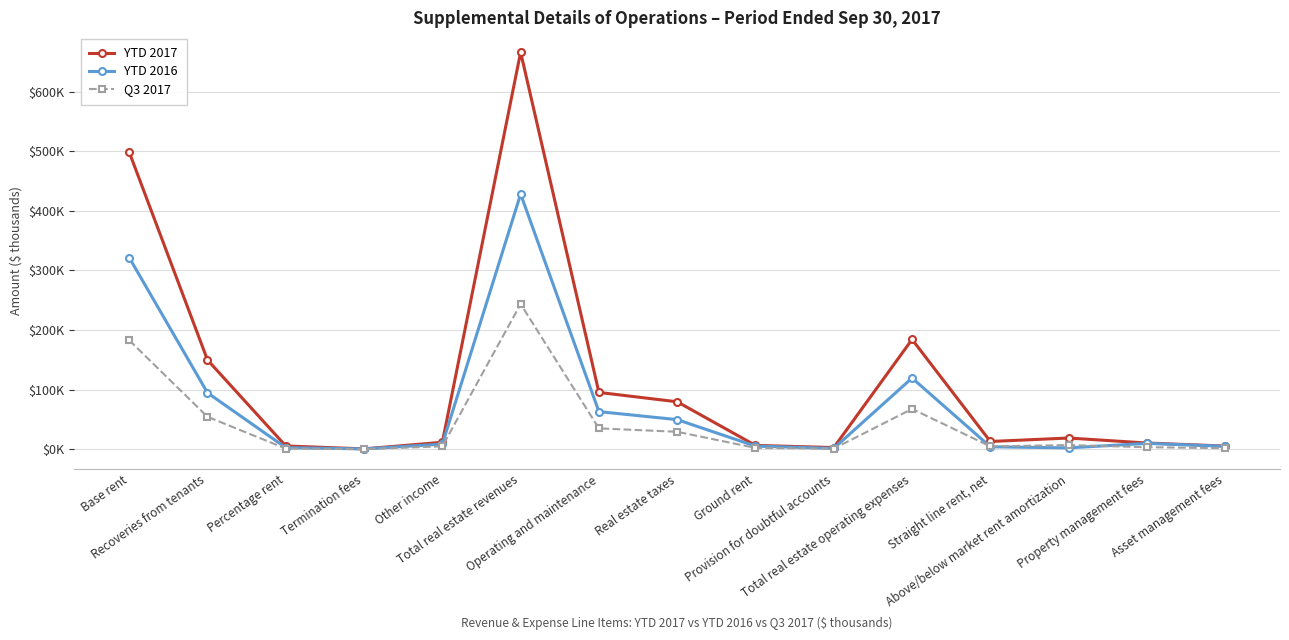

What is the sum of all YTD 2016 values?

1116659